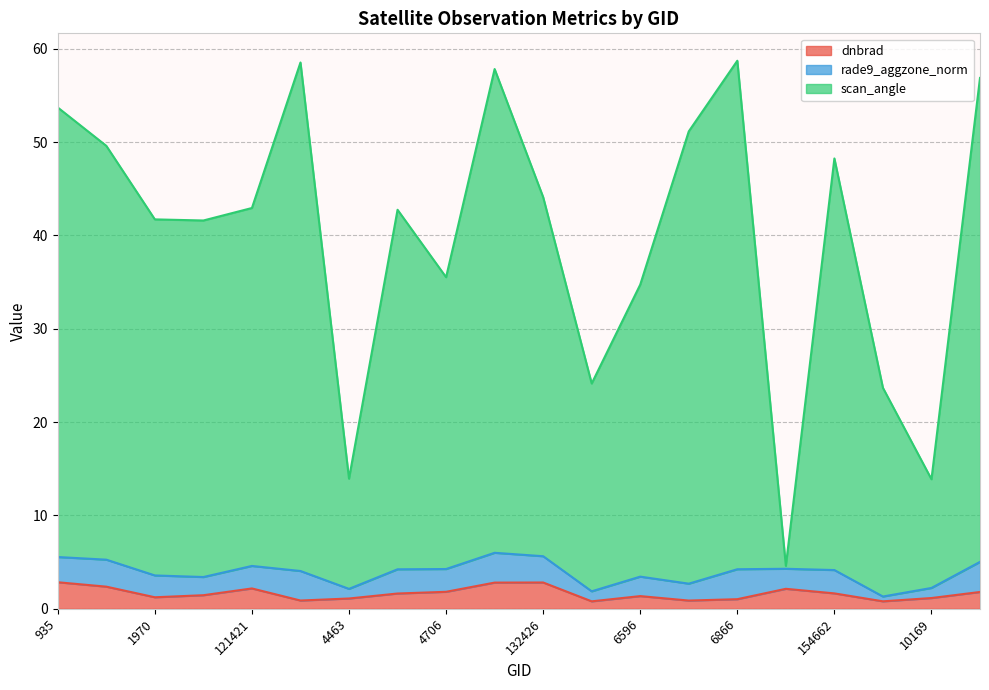

Is it true that dnbrad equals 1.4 at 6596?

True